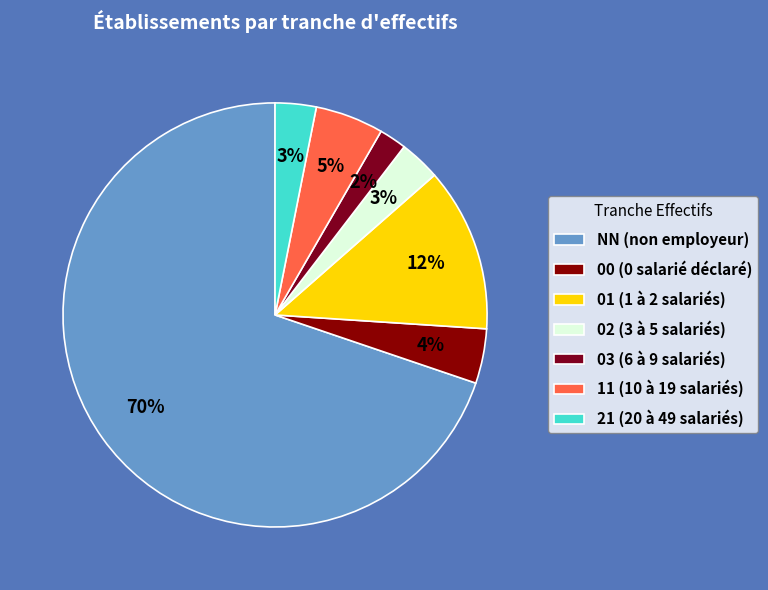

Rank the categories by value from lowest to highest.

03, 02, 21, 00, 11, 01, NN